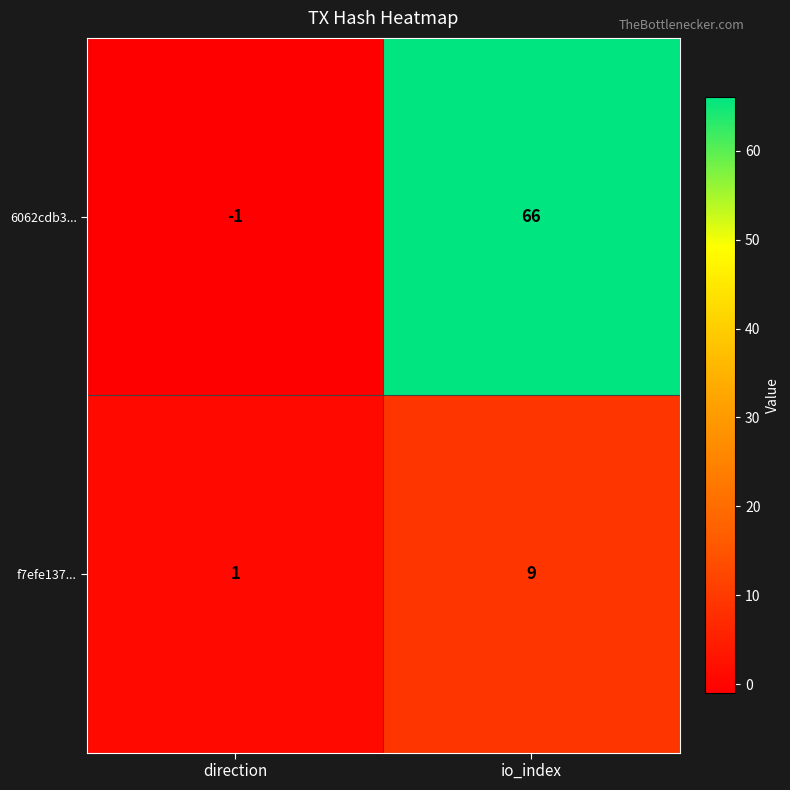

Rank the series by their average value, from lowest to highest.

f7efe137..., 6062cdb3...